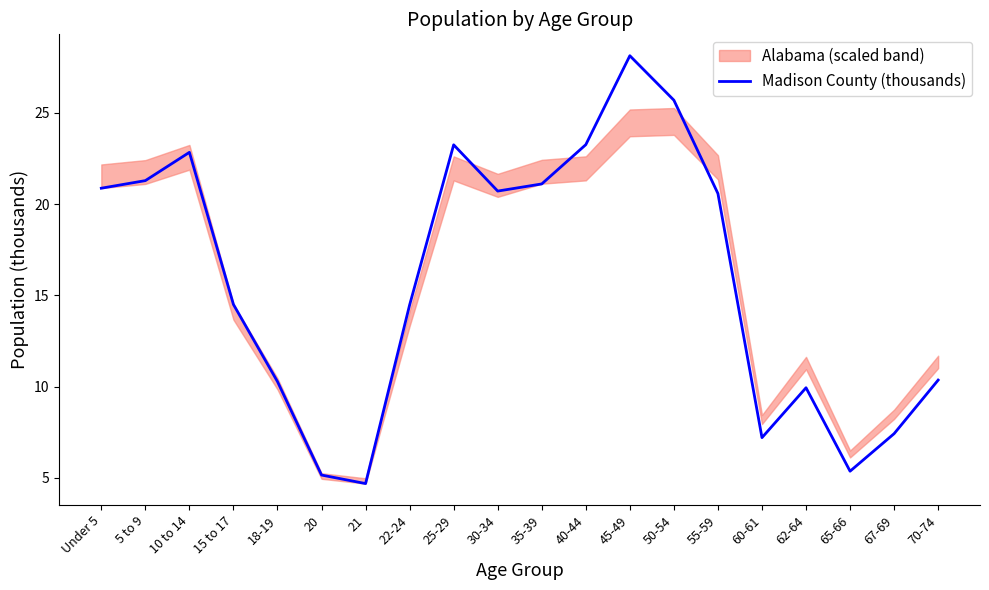

What is the value of the 11th point from the left?

21.1